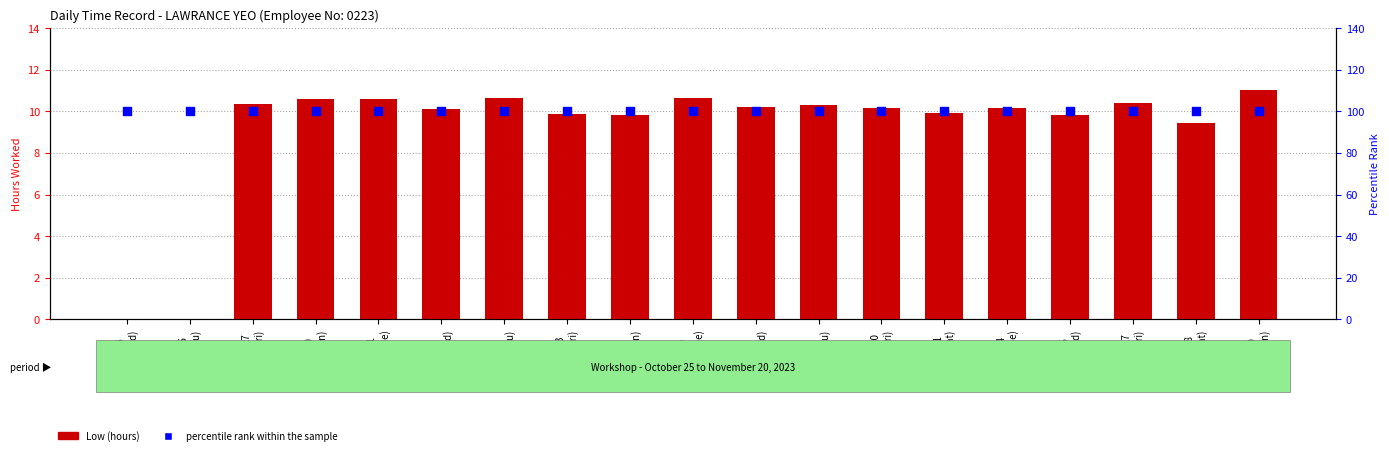

What is the total value across all series at 1
(Wed)?

110.1